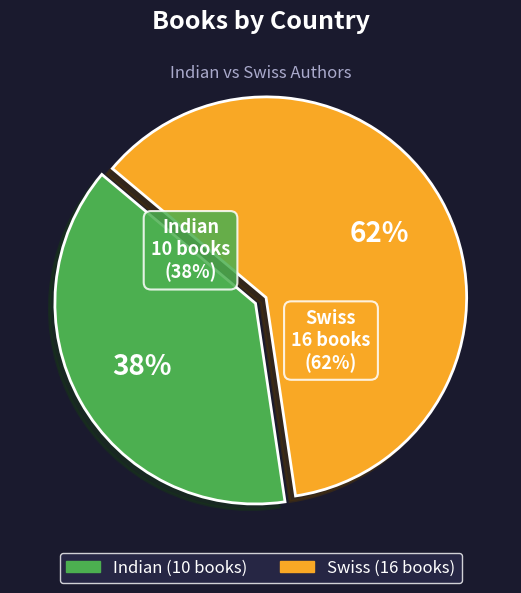

How many slices are in this pie chart?

2